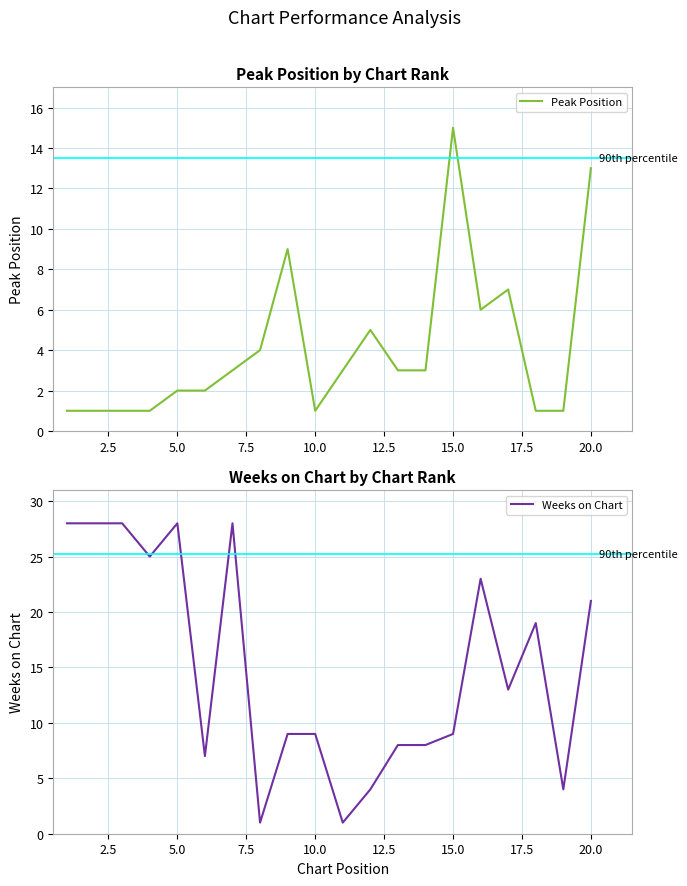

At which label does Peak Position reach its peak?

15.0